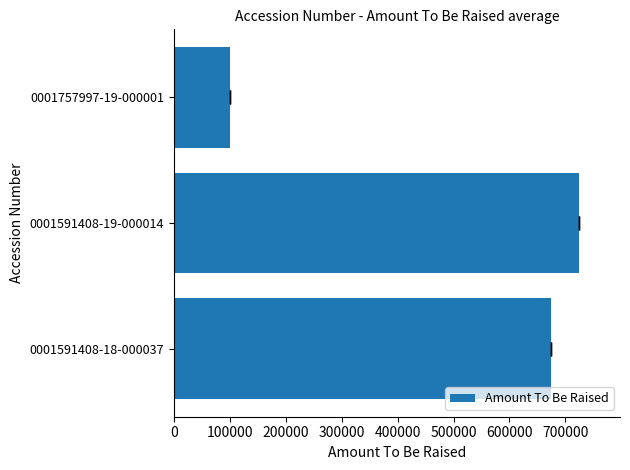

Are the bars grouped side by side (vs. stacked)?

No